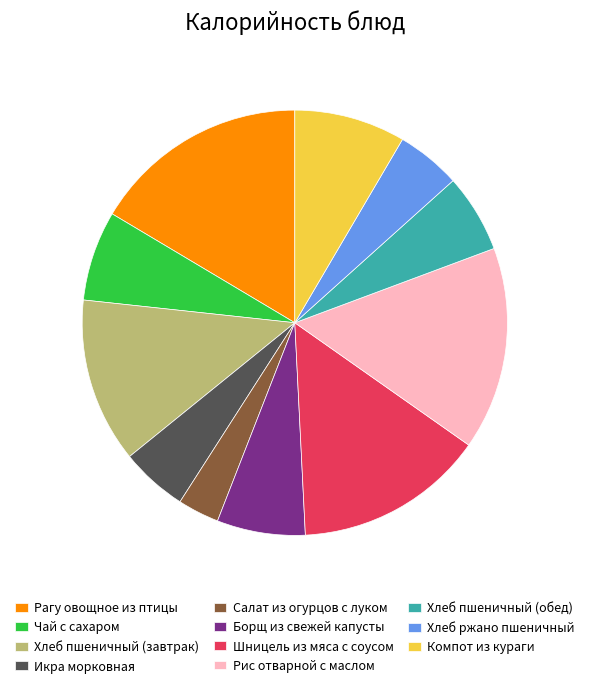

Which category has the biggest portion of the pie?

Рагу овощное из птицы